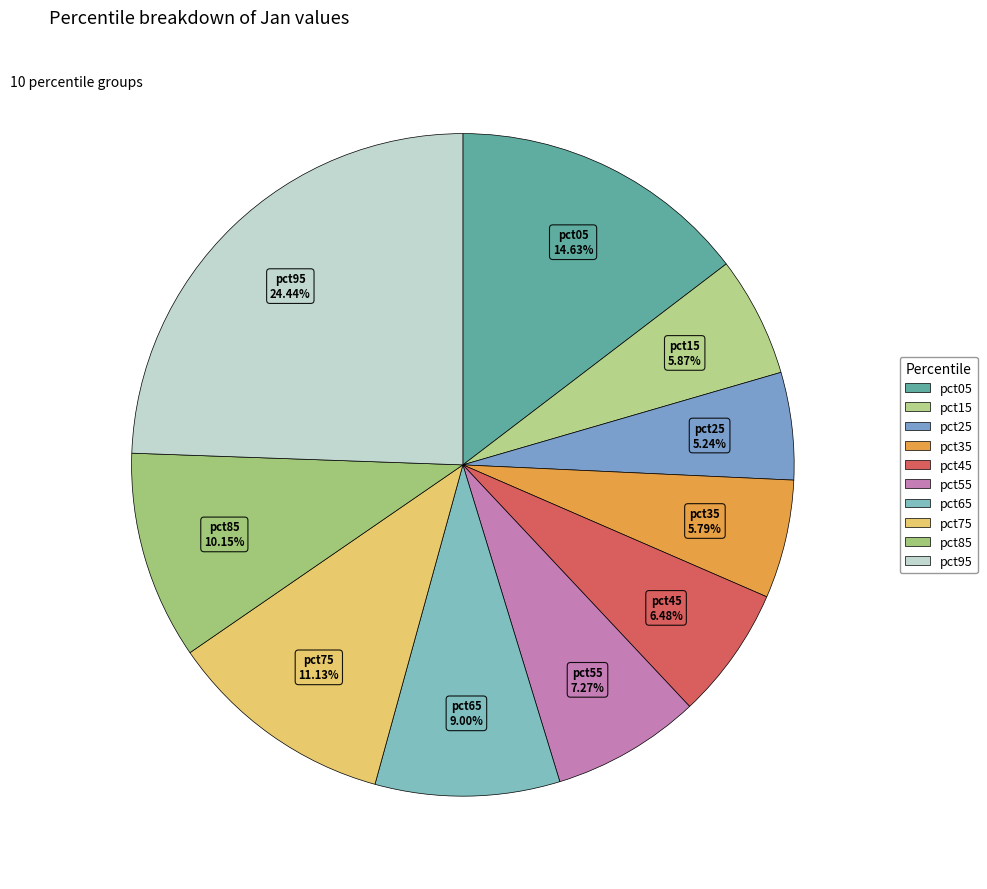

Does pct35 represent more than half of the total?

No